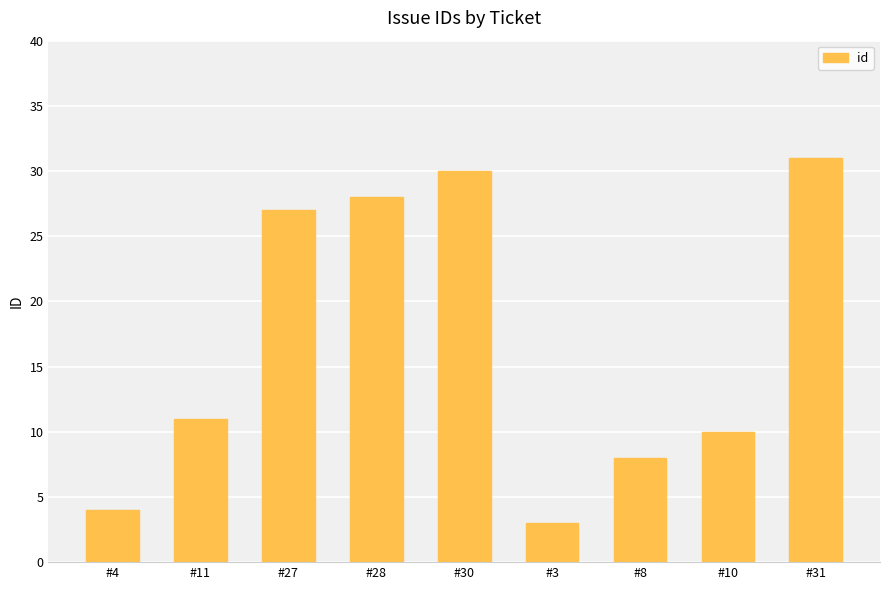

Is it true that the value at #3 is 1?

False